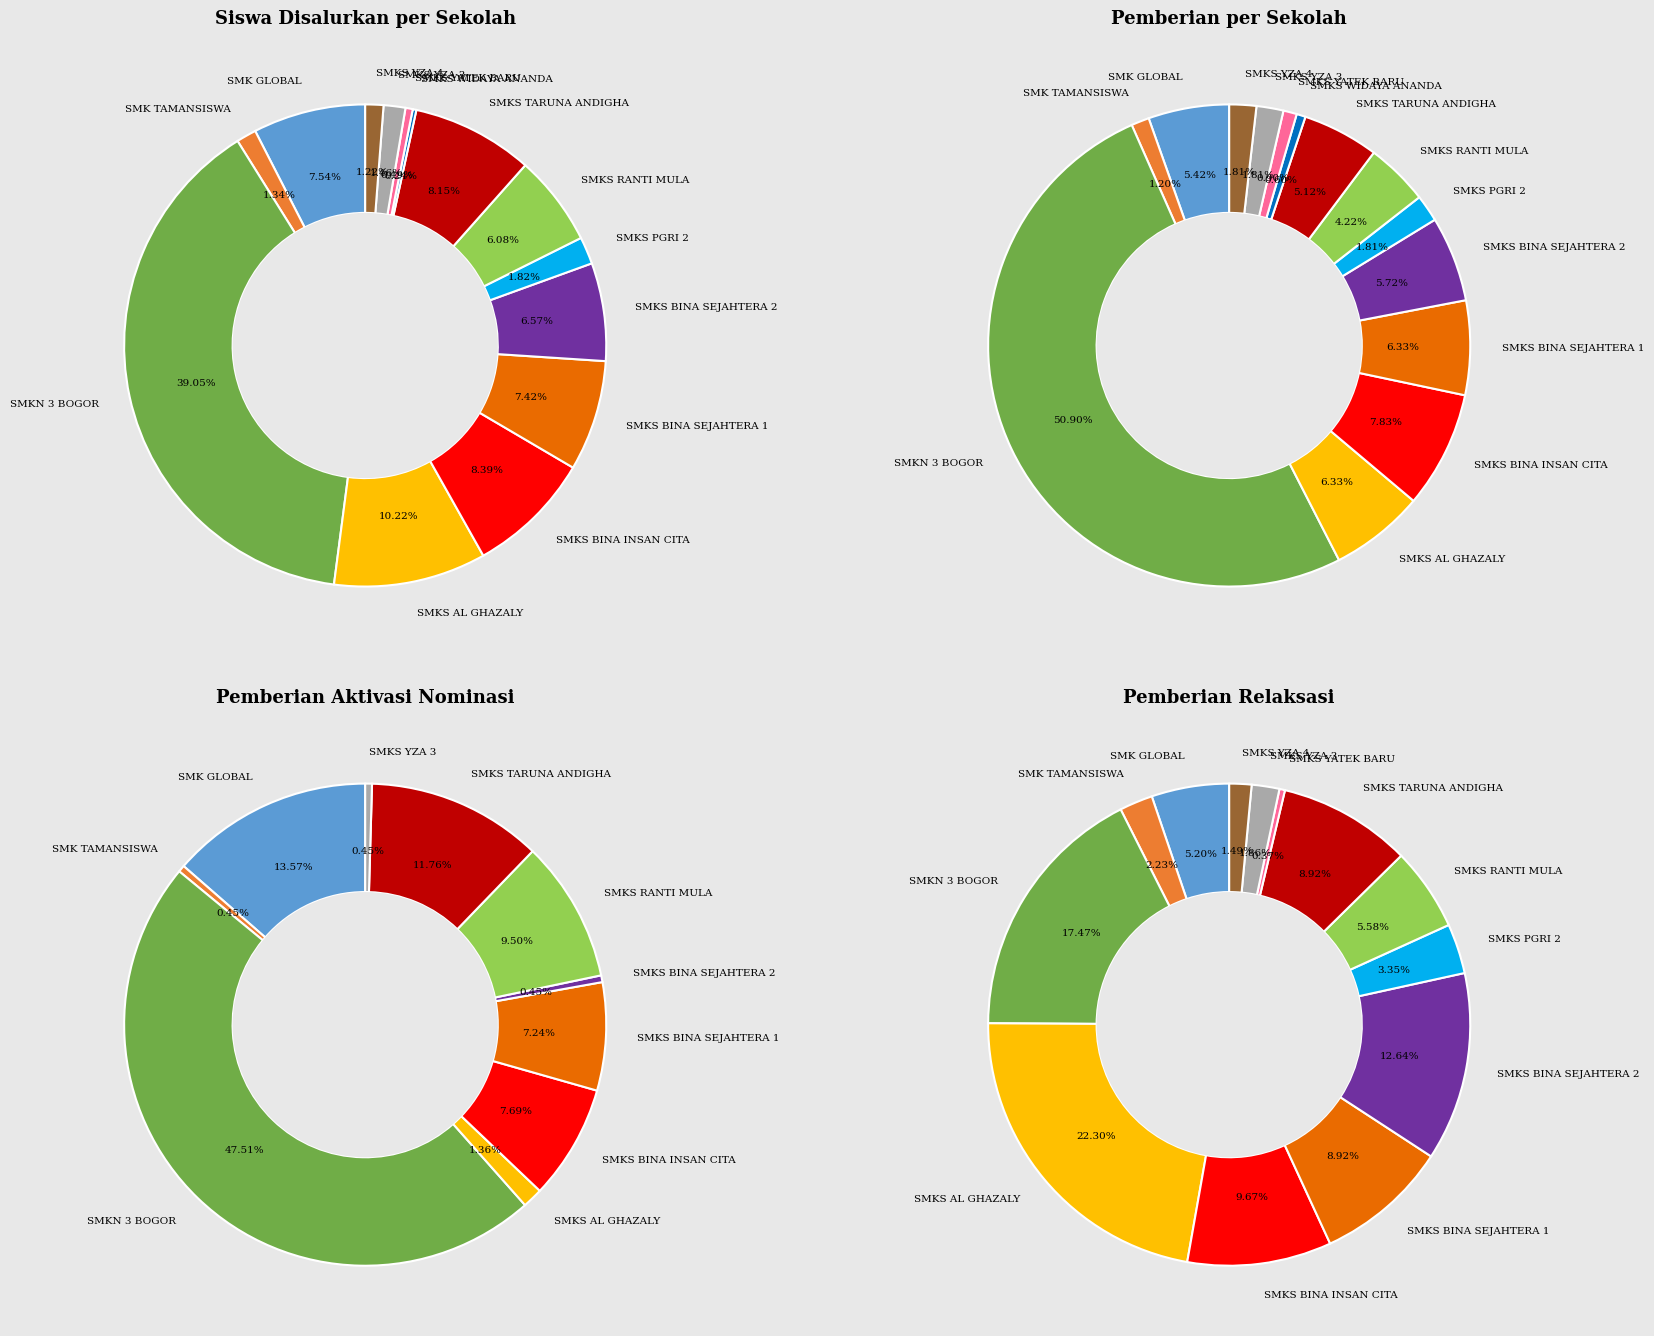

Is there a majority slice in this chart?

No